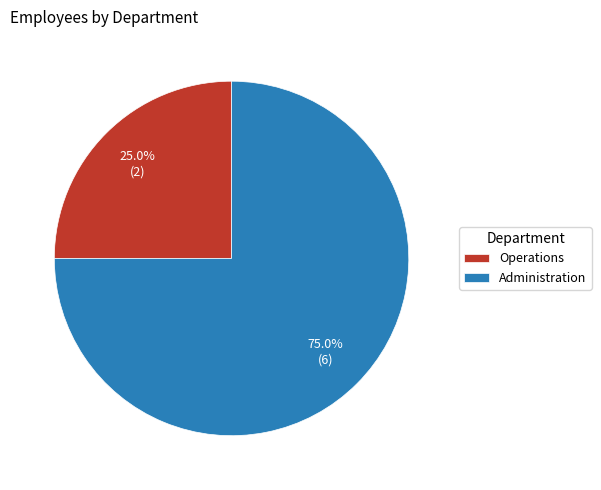

Rank the categories by value from lowest to highest.

Operations, Administration